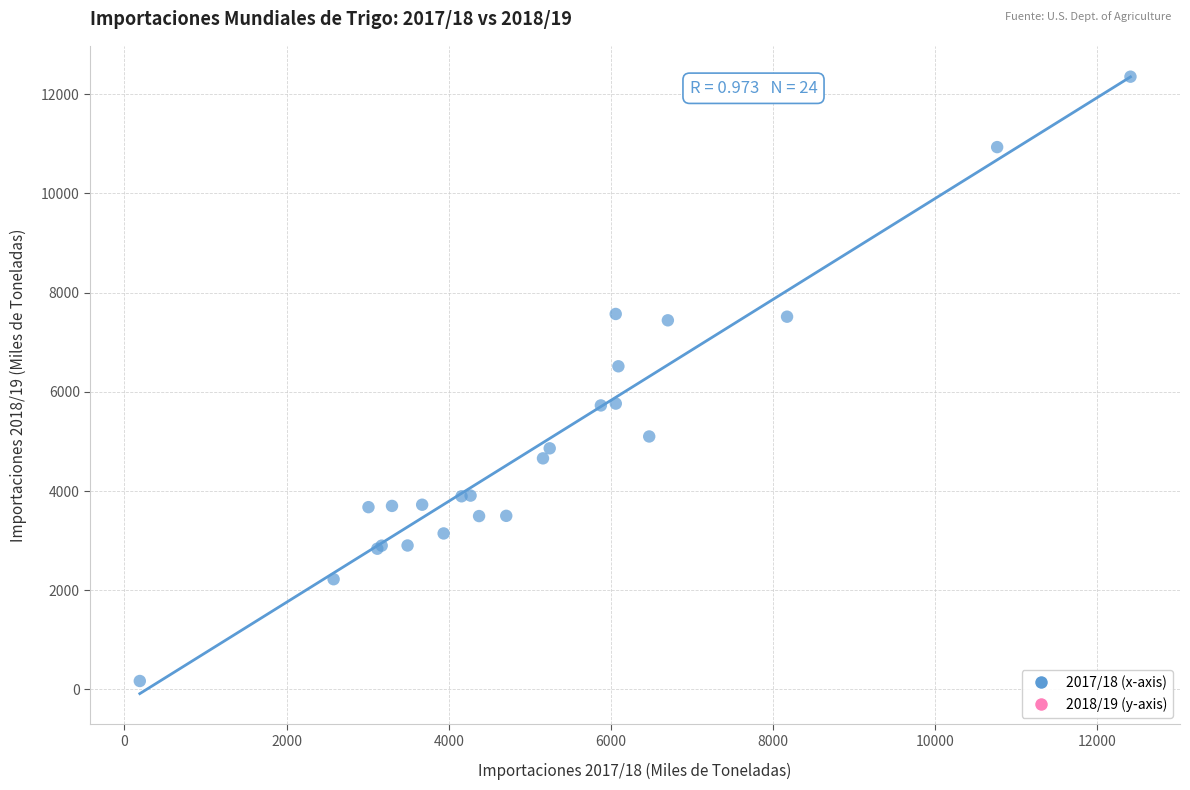

What Y value in the scatter plot is closest to 6262?

6515